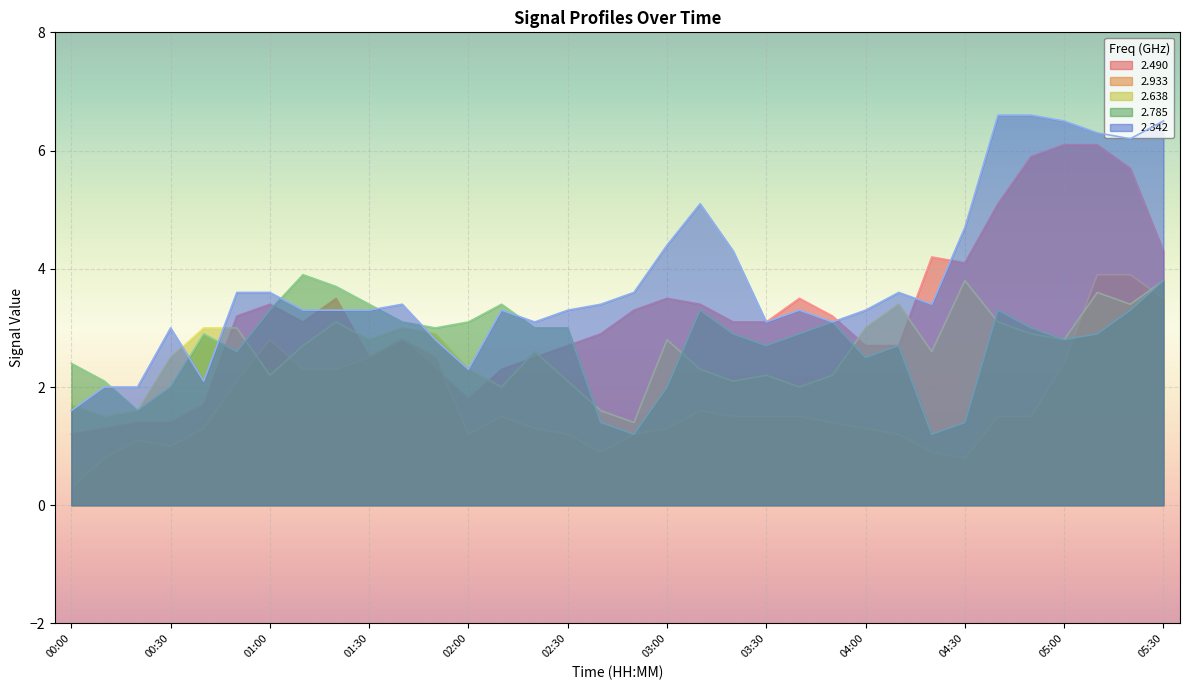

Where do 2.933 and 2.638 first cross each other?

00:50 and 01:00